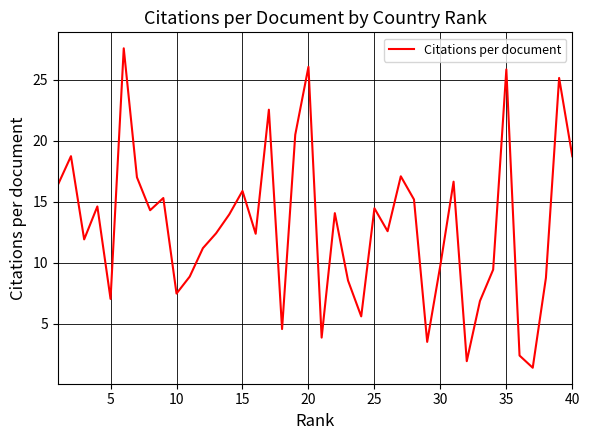

How many distinct data groups are displayed?

1